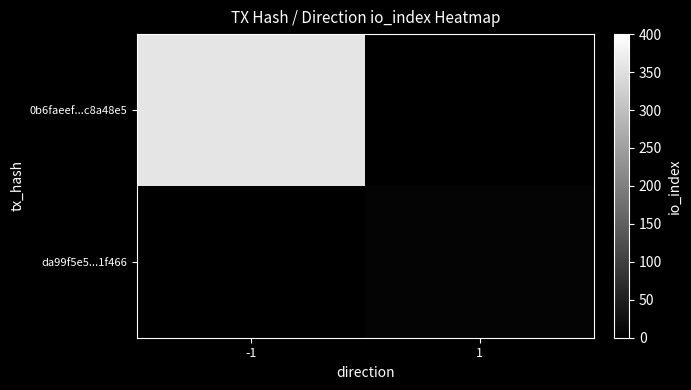

Count the number of data series in this chart.

2